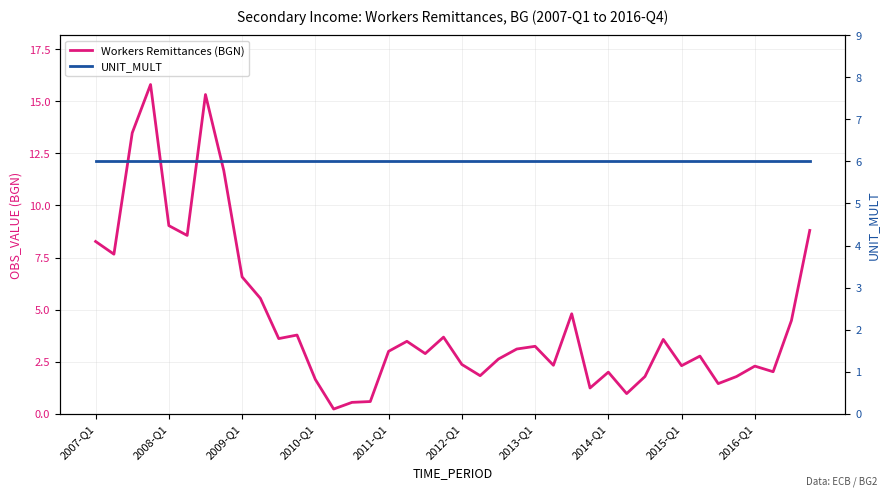

Rank the series by their maximum value, from lowest to highest.

UNIT_MULT, Workers Remittances (BGN)